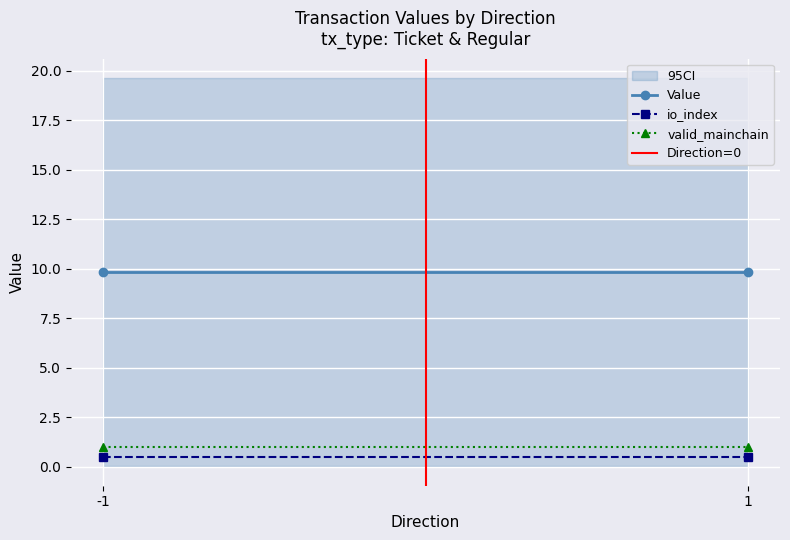

At which category is the sum across all series the highest?

1